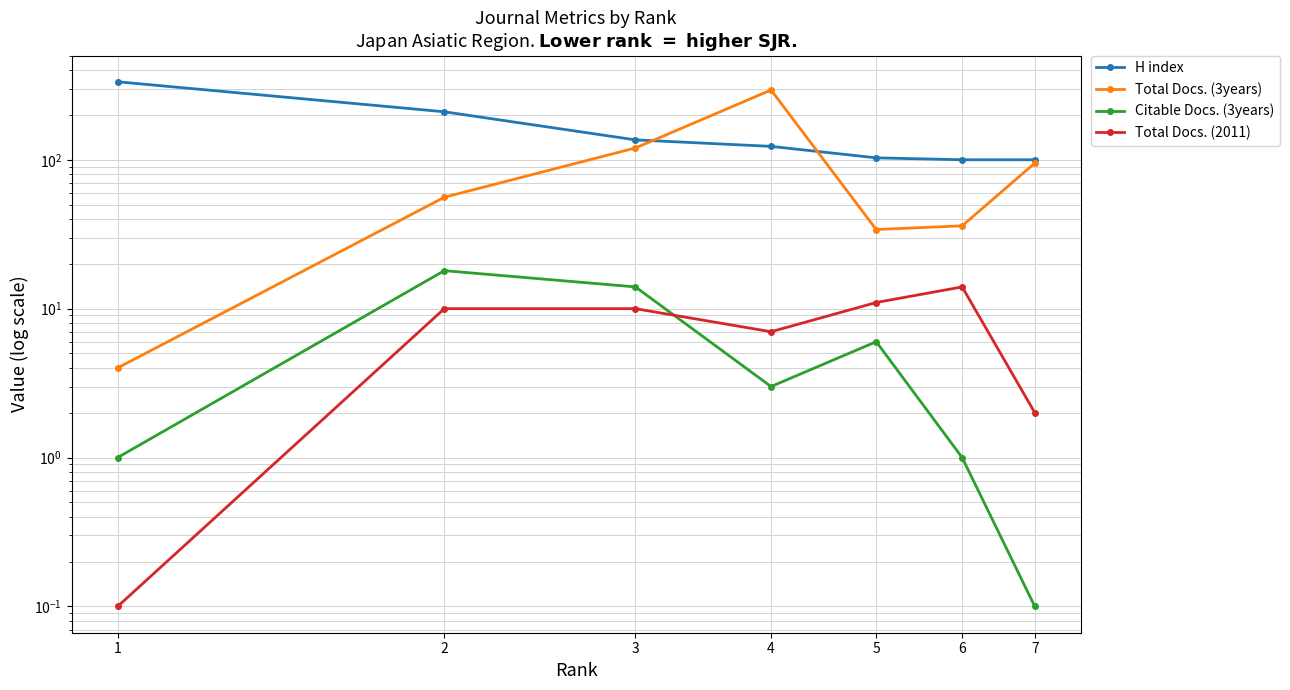

In Total Docs. (2011), how many points are higher than both neighbors (excluding endpoints)?

1